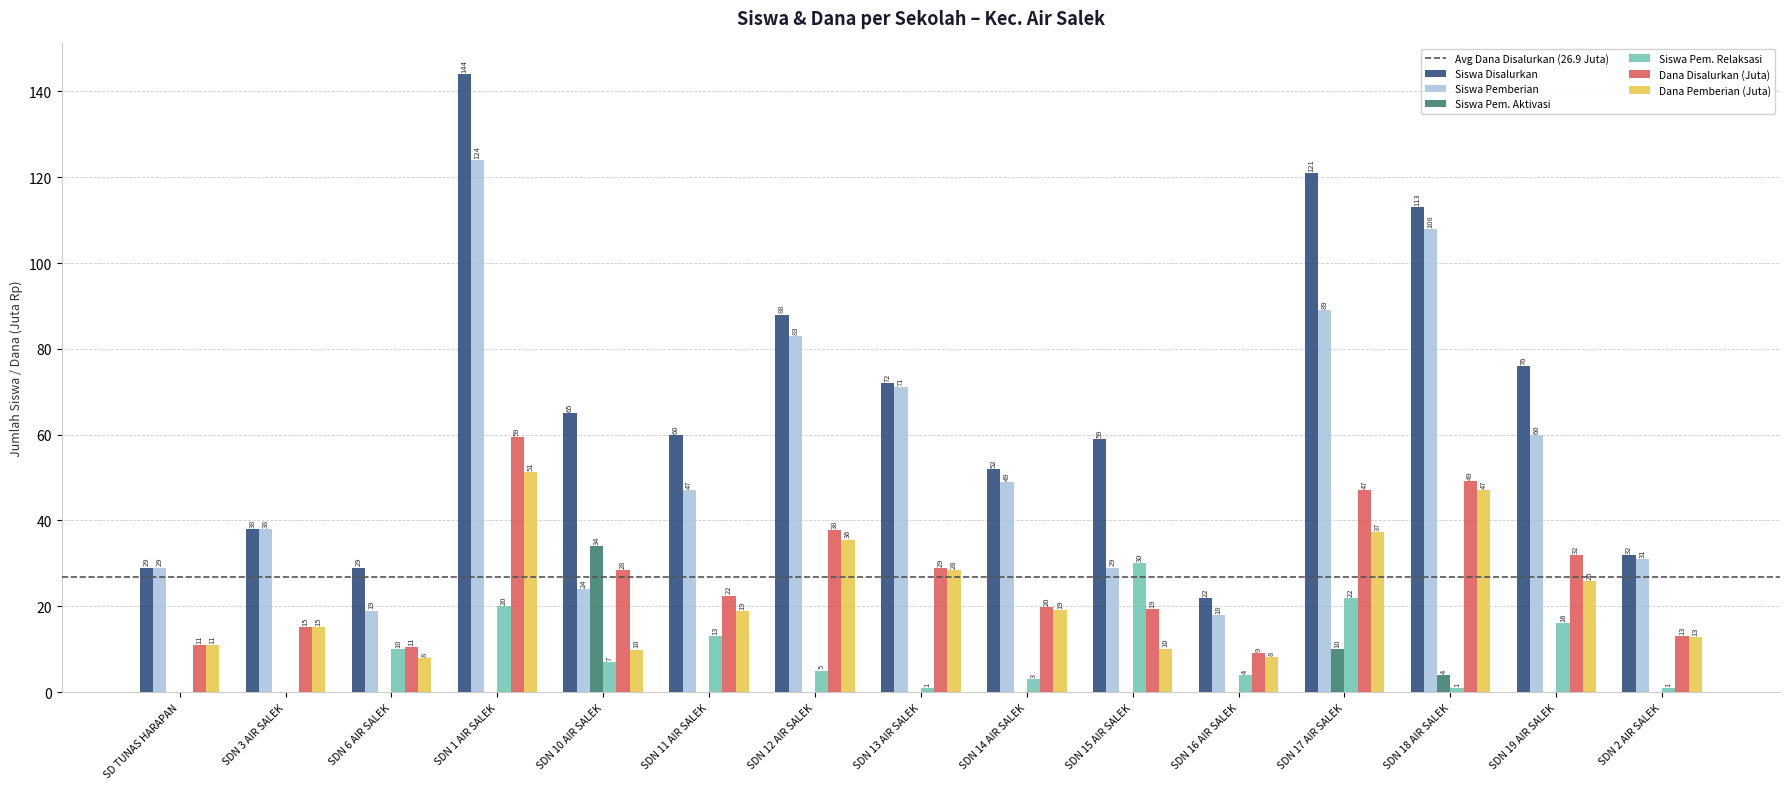

What is the maximum value shown in the chart?

144.0